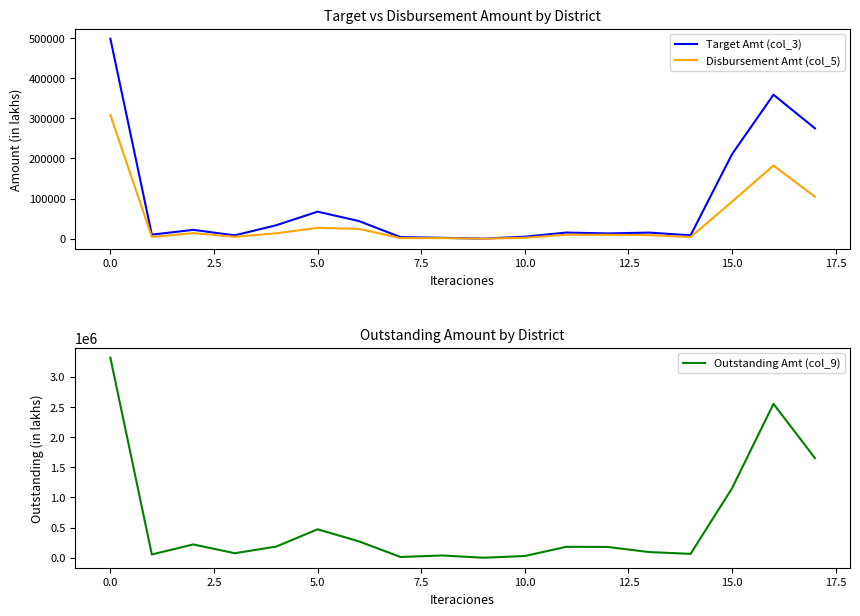

What is the maximum value shown in the chart?

3314901